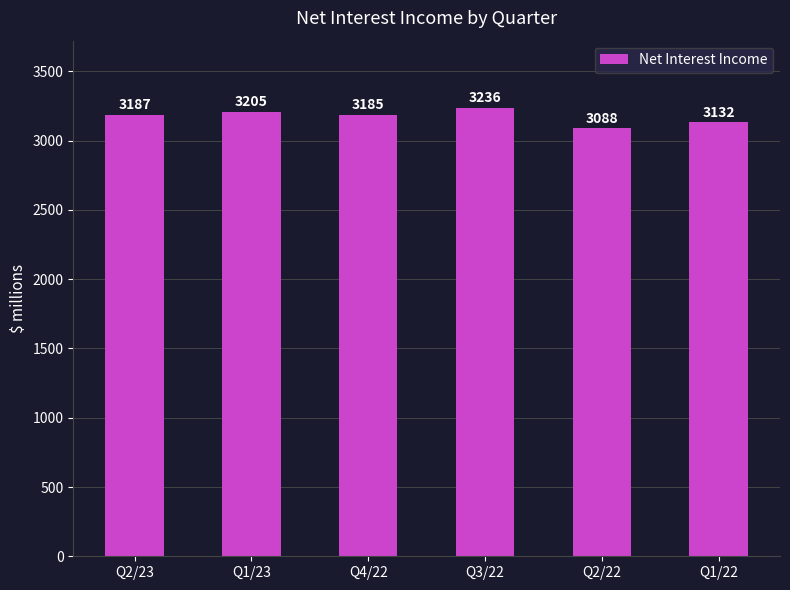

What is the sum of all values?

19033